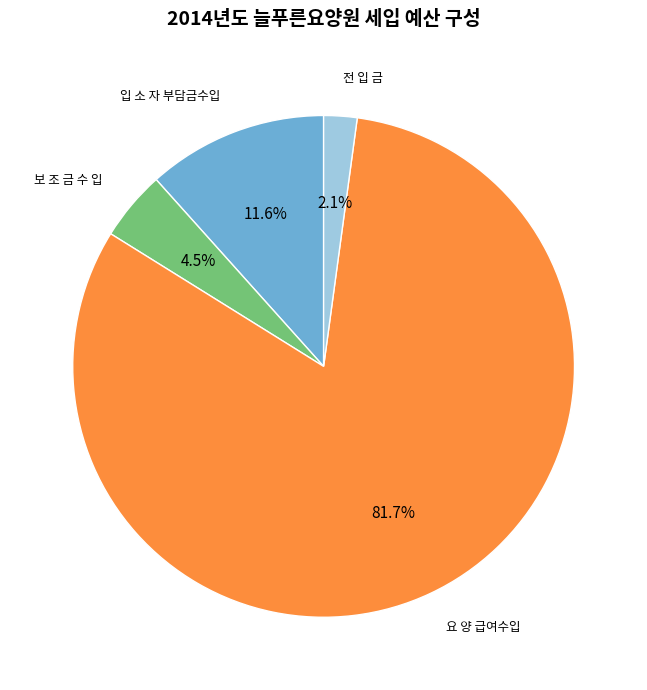

Is there any slice that represents more than half of the pie?

Yes